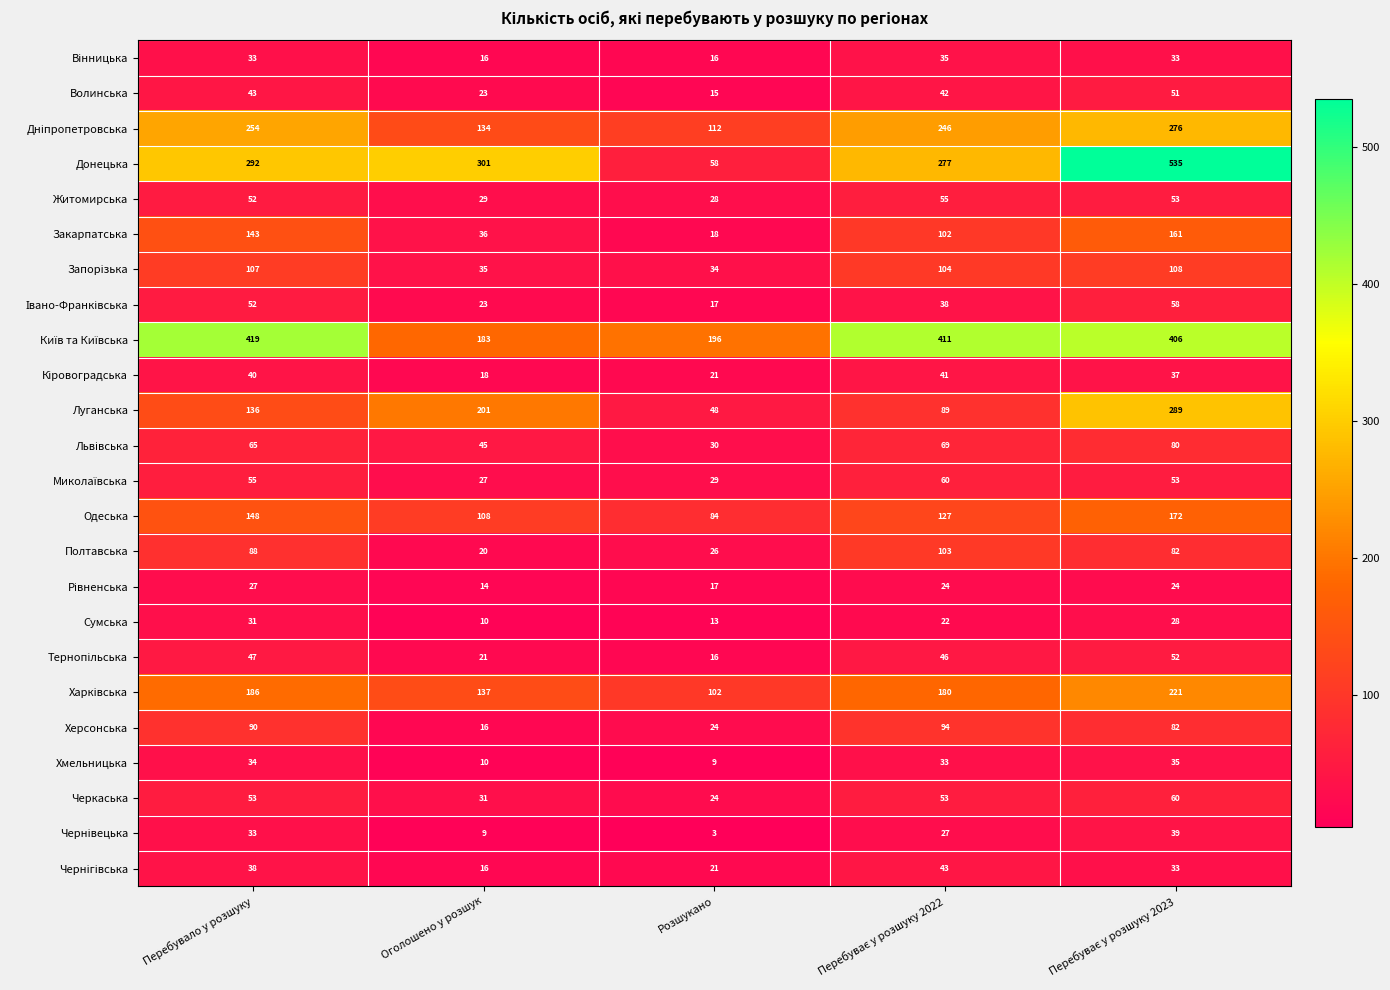

Is it true that Хмельницька equals 34 at Перебувало у розшуку?

True